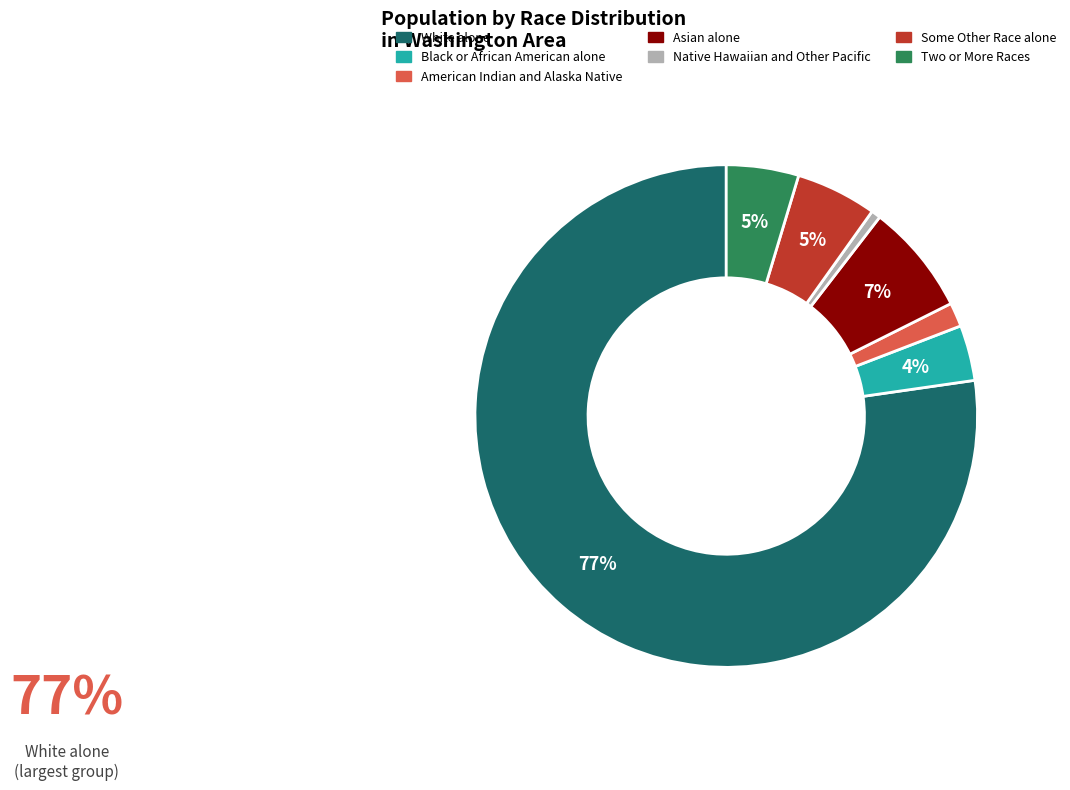

Is the sum of White alone and Two or More Races greater than half?

Yes